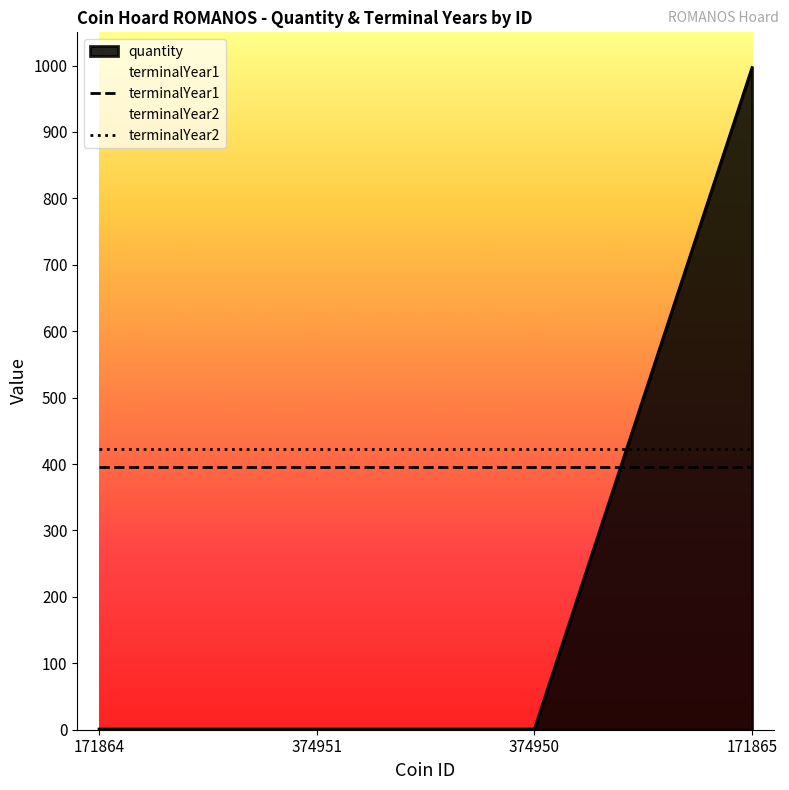

Rank the categories by terminalYear2 value from highest to lowest.

171864, 374951, 374950, 171865